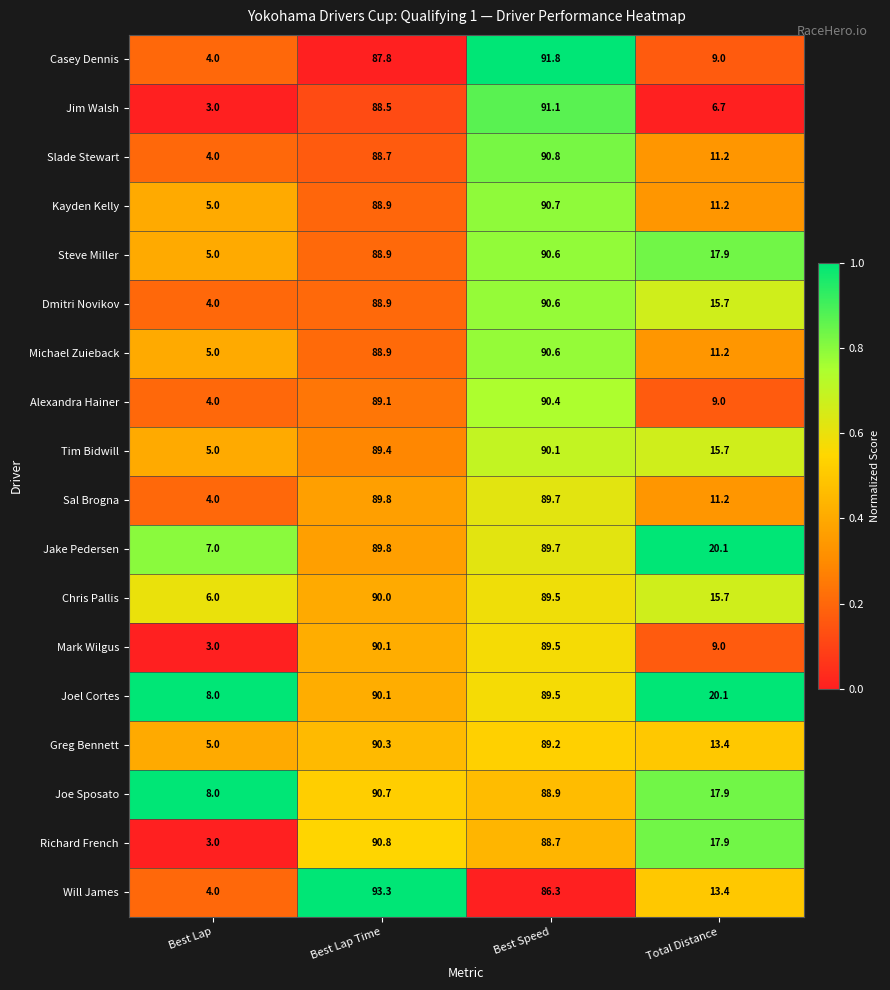

What is the difference between the second highest and second lowest values in the Richard French series?

70.8